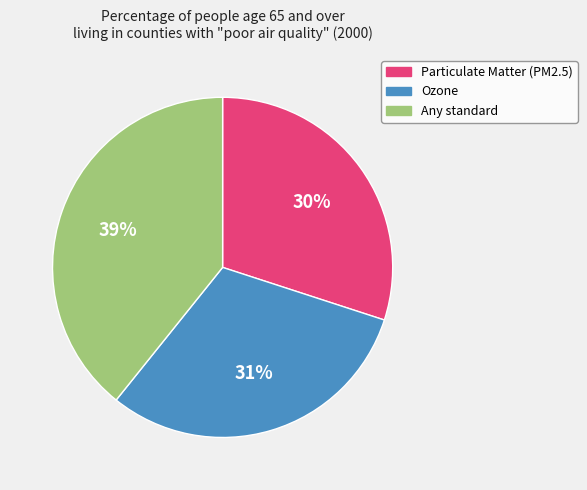

What percentage is the Particulate Matter (PM2.5) slice, to the nearest percent?

30%